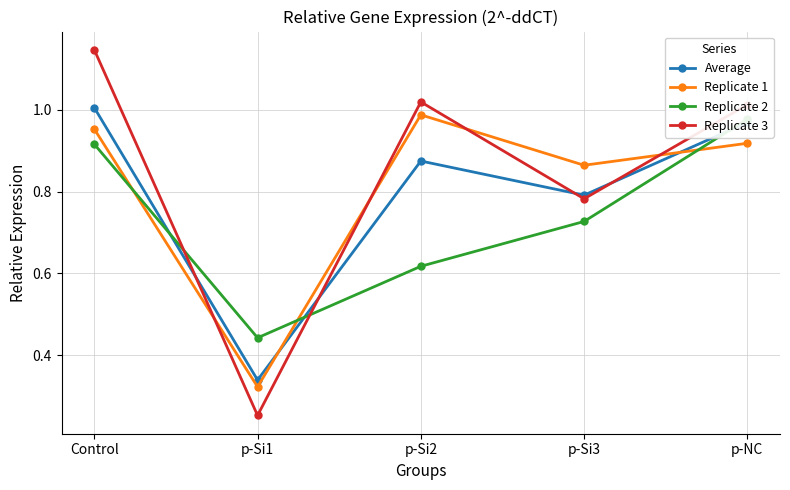

What is the label of the 2nd point from the left?

p-Si1